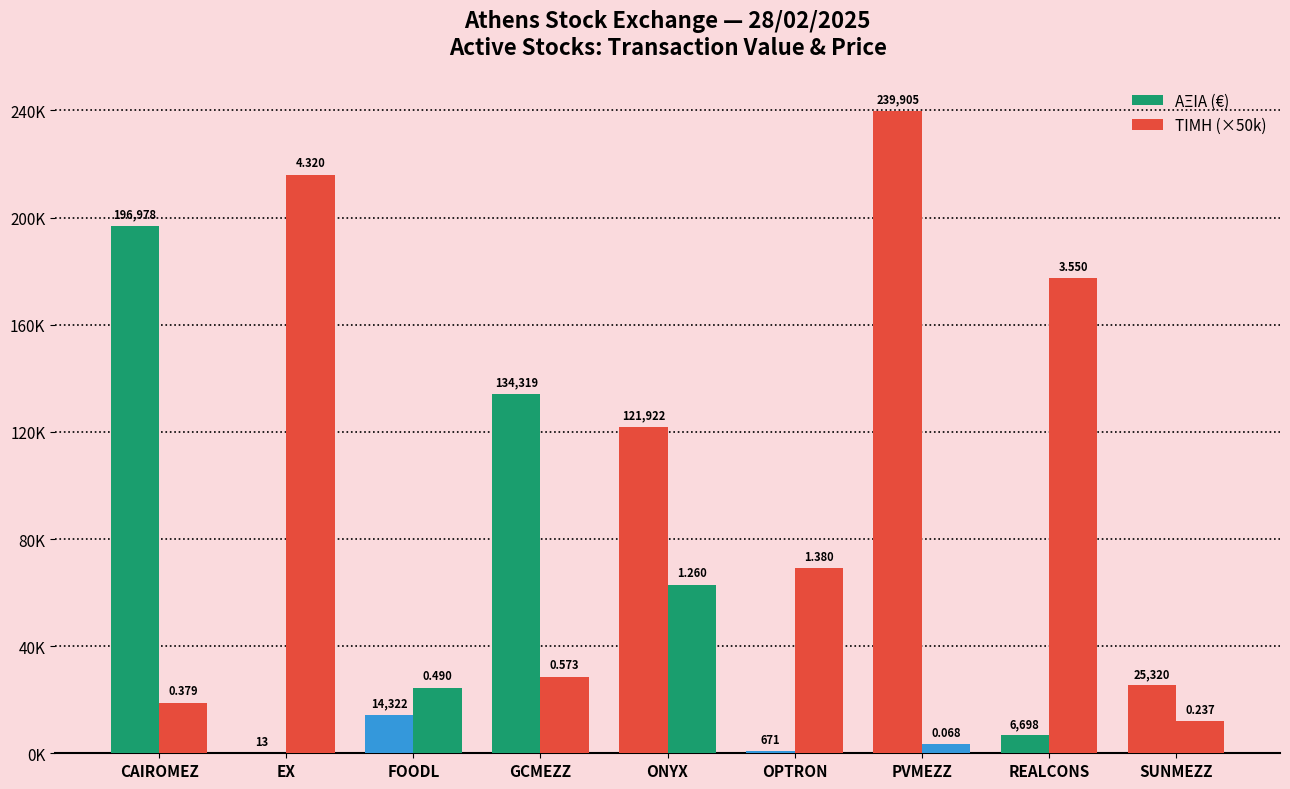

The value of ΤΙΜΗ (×50k) at FOODL is 42330.1. True or false?

False